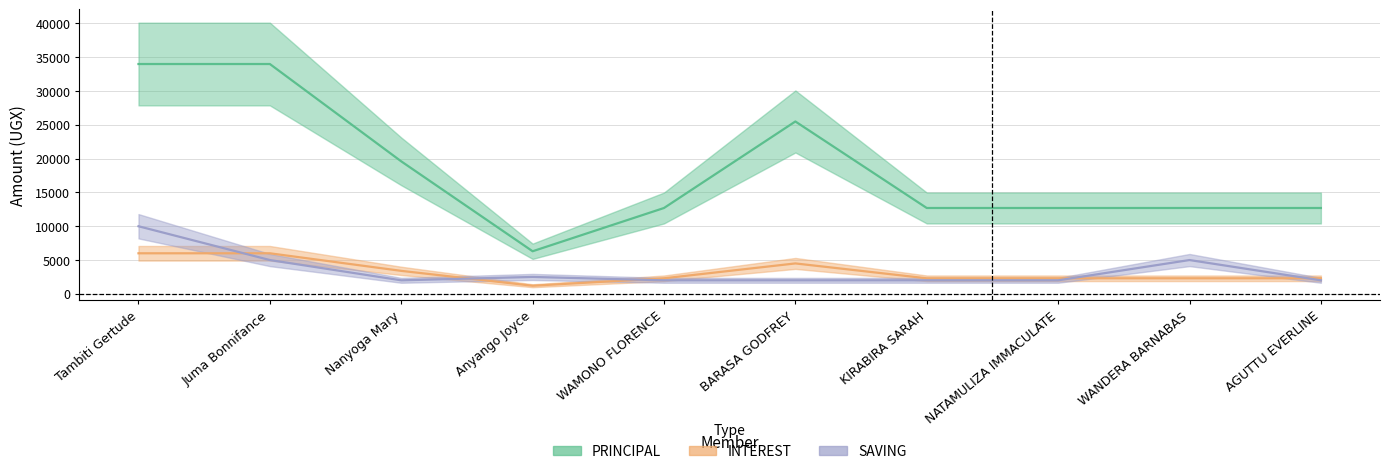

Read the SAVING value at Nanyoga Mary, to the nearest 10.

2000